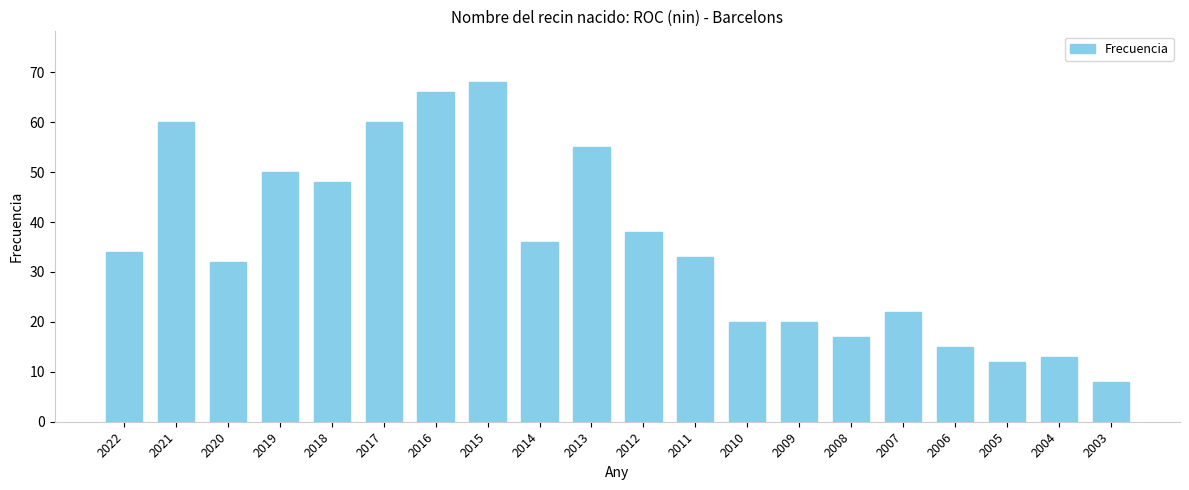

What is the difference between the values at 2014 and 2010?

16